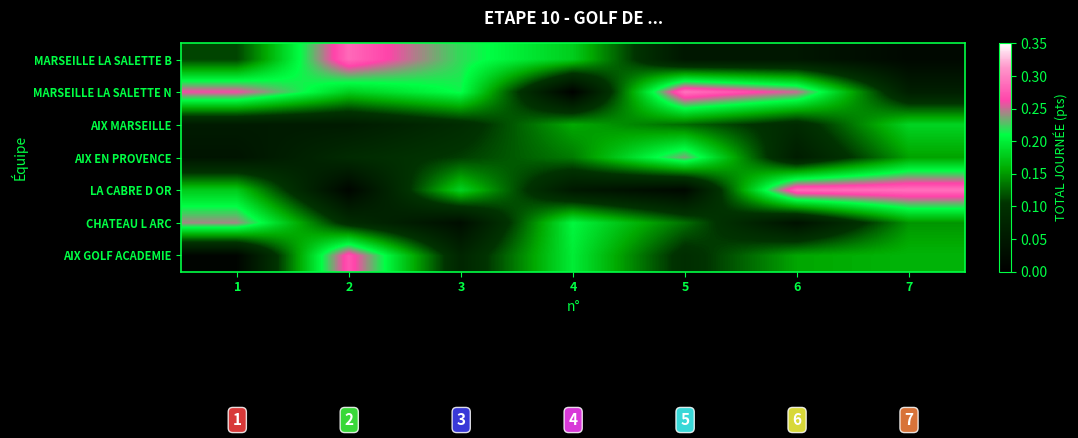

At 5, list the series in order from smallest to largest.

LA CABRE D OR, MARSEILLE LA SALETTE B, AIX GOLF ACADEMIE, AIX MARSEILLE, CHATEAU L ARC, AIX EN PROVENCE, MARSEILLE LA SALETTE N